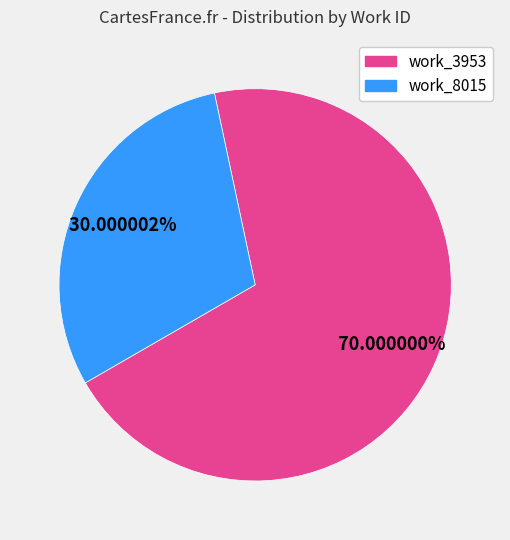

To the nearest percent, what is the difference between the largest and smallest slice percentages?

40%